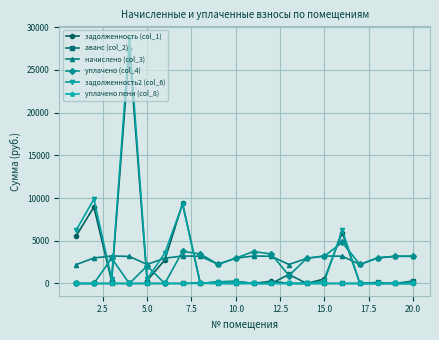

What is the value of the начислено (col_3) point at the 20th from the left?

3187.1